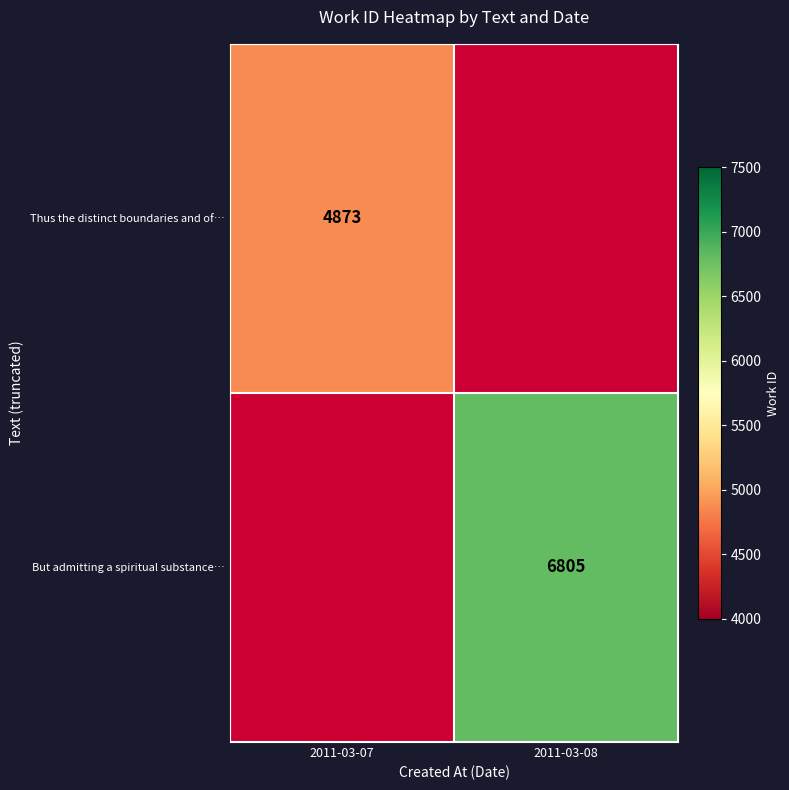

The value of But admitting a spiritual substance… at 2011-03-08 is 6805. True or false?

True